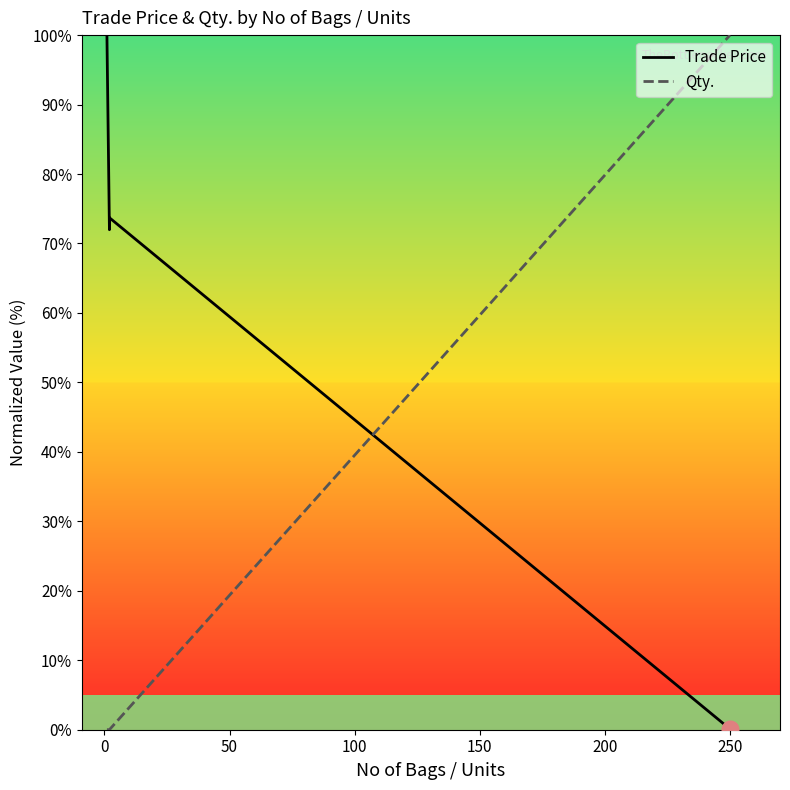

What is the label of the 2nd point from the right?

50